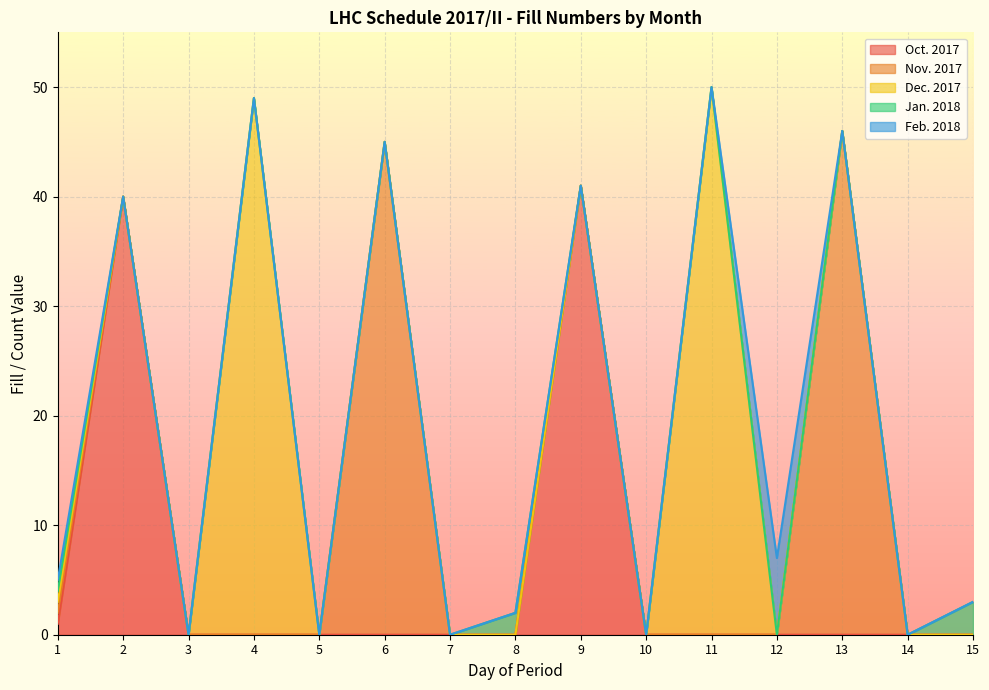

Does the chart display data point markers on the line(s)?

No